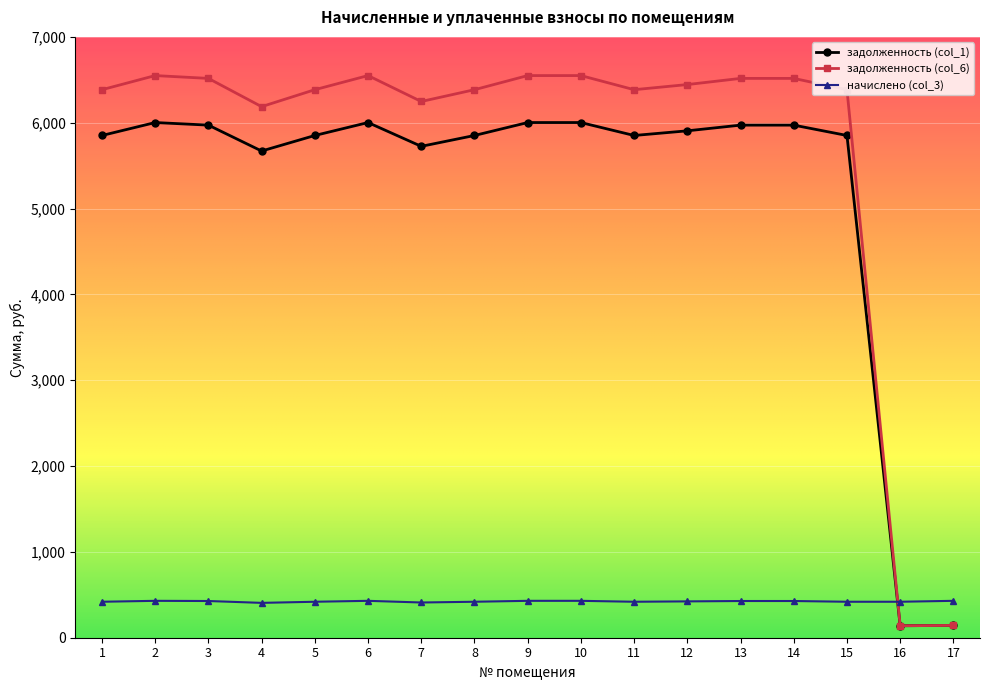

Does the chart display data point markers on the line(s)?

Yes